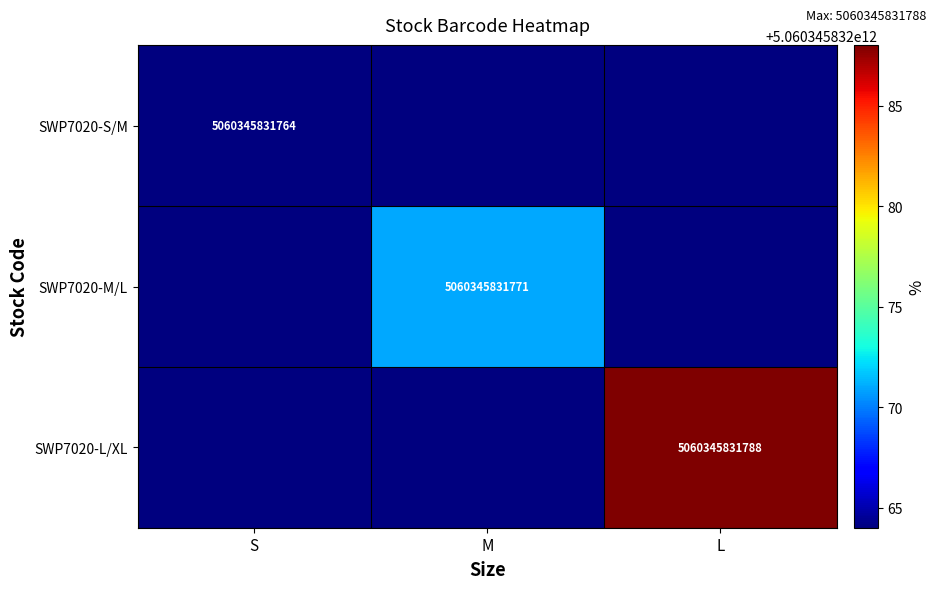

Is it true that SWP7020-L/XL equals 8535944802231 at L?

False